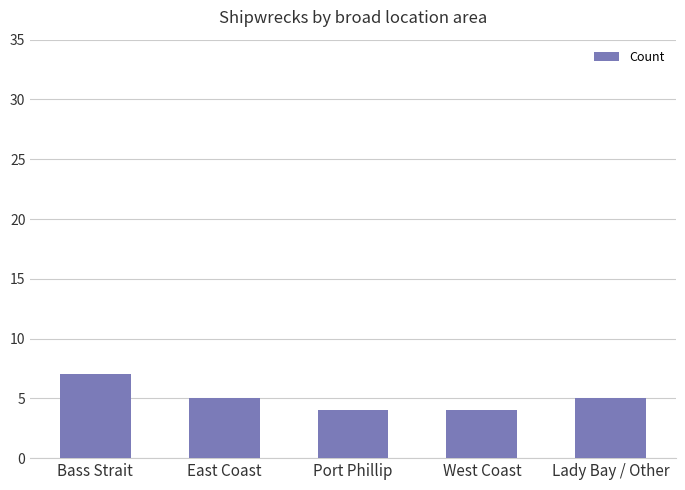

Is it true that the value at West Coast is 4?

True